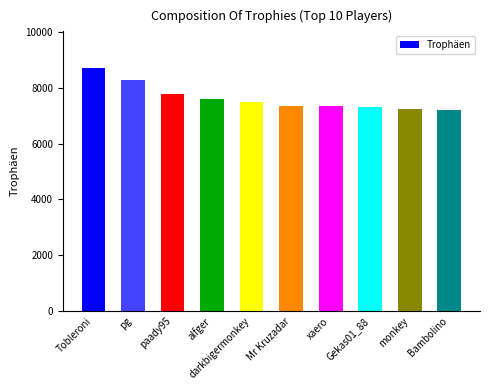

Read the value at paady95.

7767